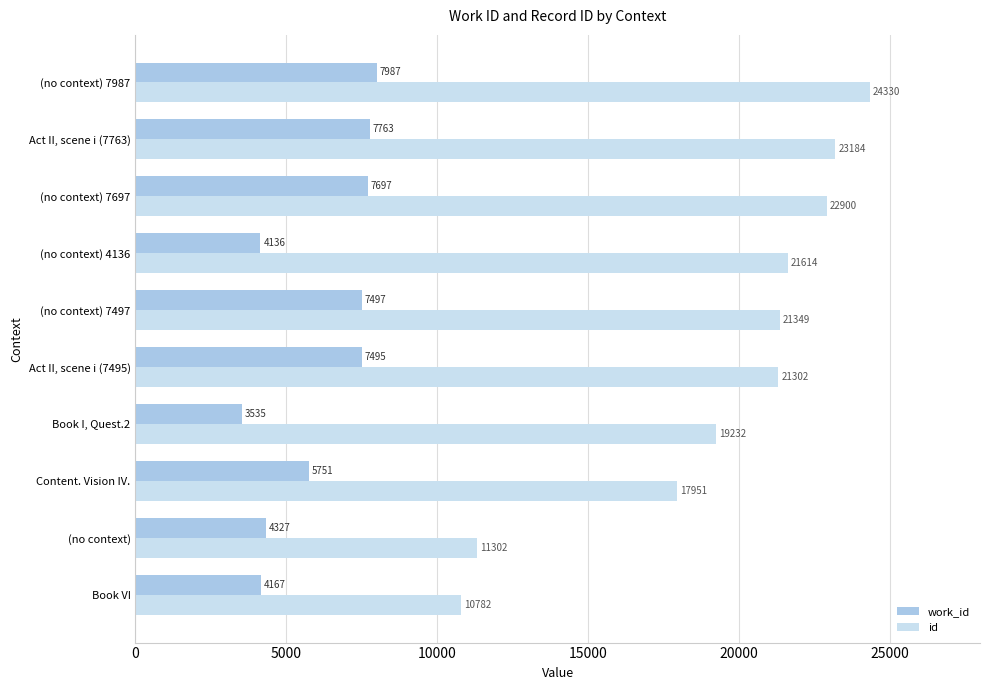

Which series has the widest spread of values?

id